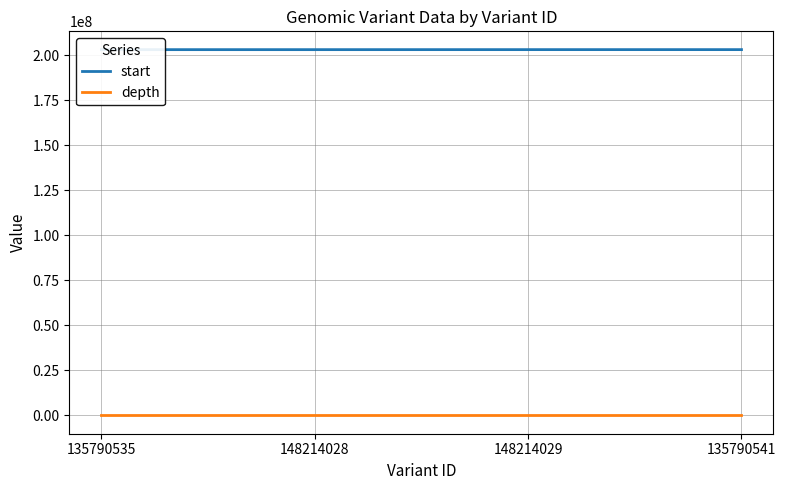

Reading left to right, transcribe all the data shown in this chart.

start: 202976417	202977199	202987626	202988456
depth: 15	26	24	22